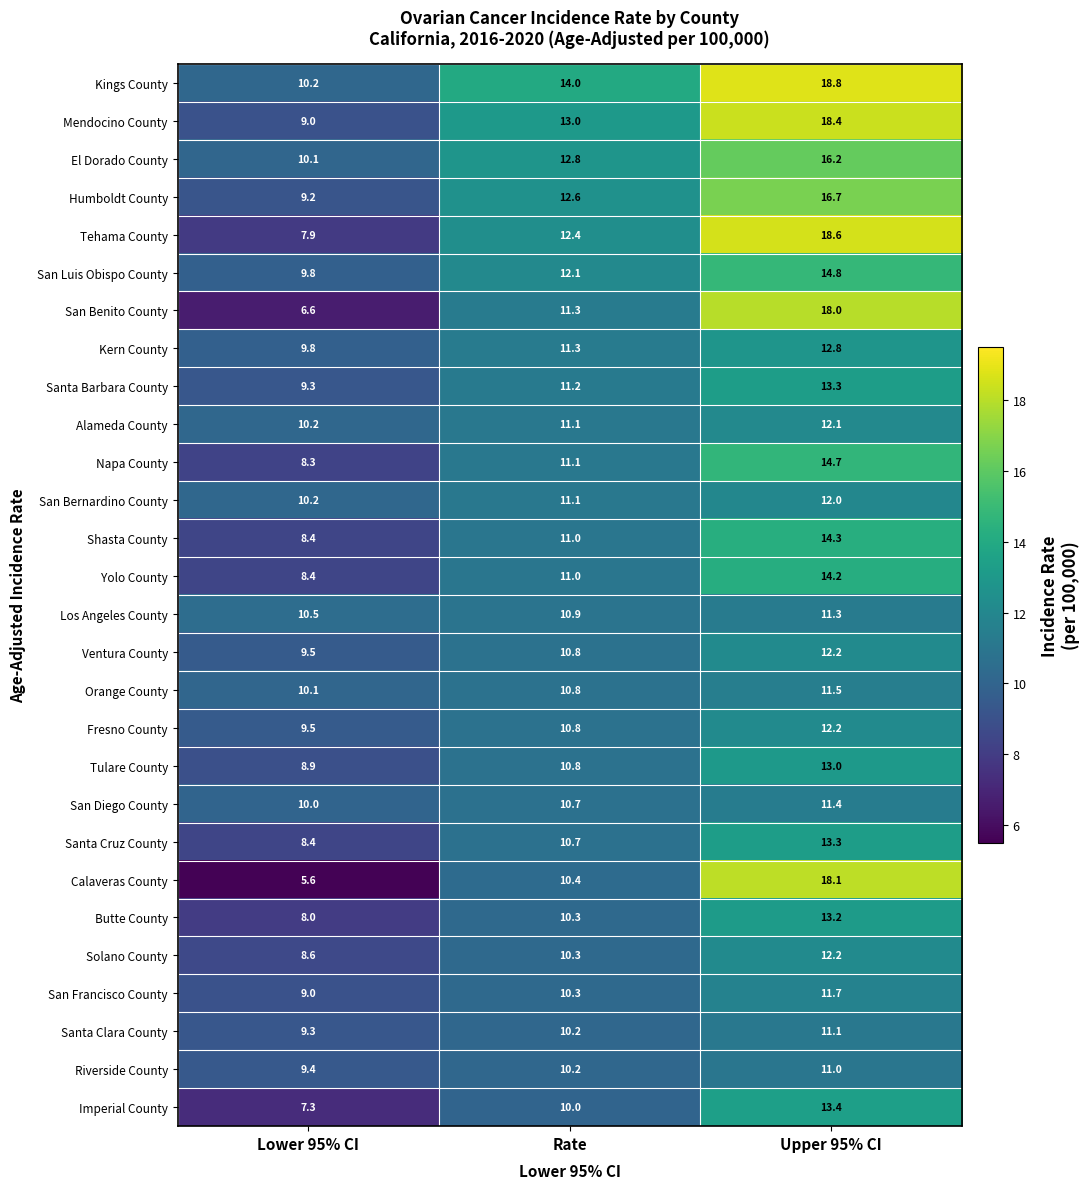

Count the number of categories in the chart.

3